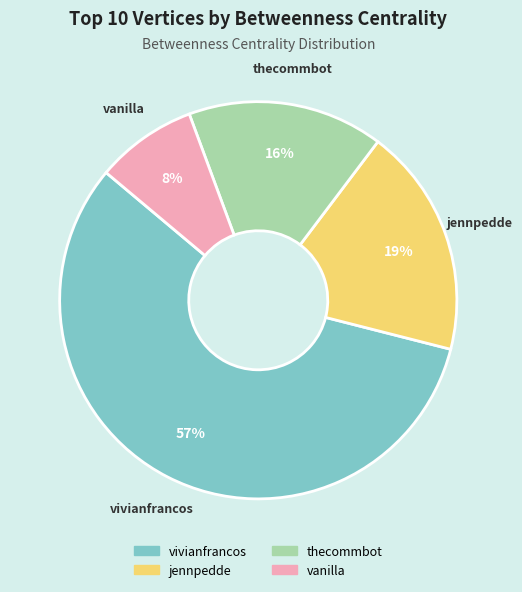

Which category accounts for the majority?

vivianfrancos